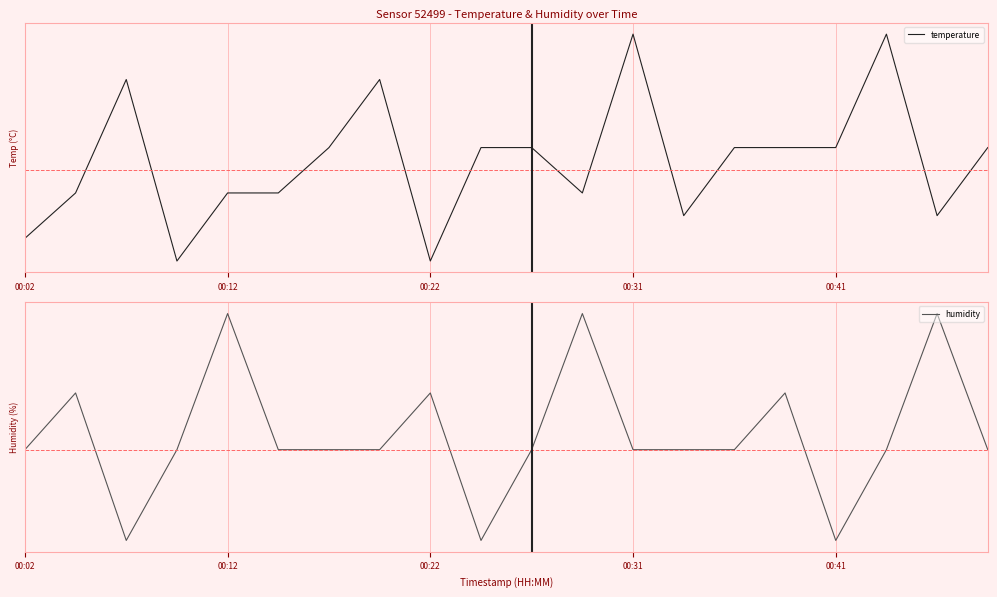

True or false: humidity and temperature intersect in this chart.

True